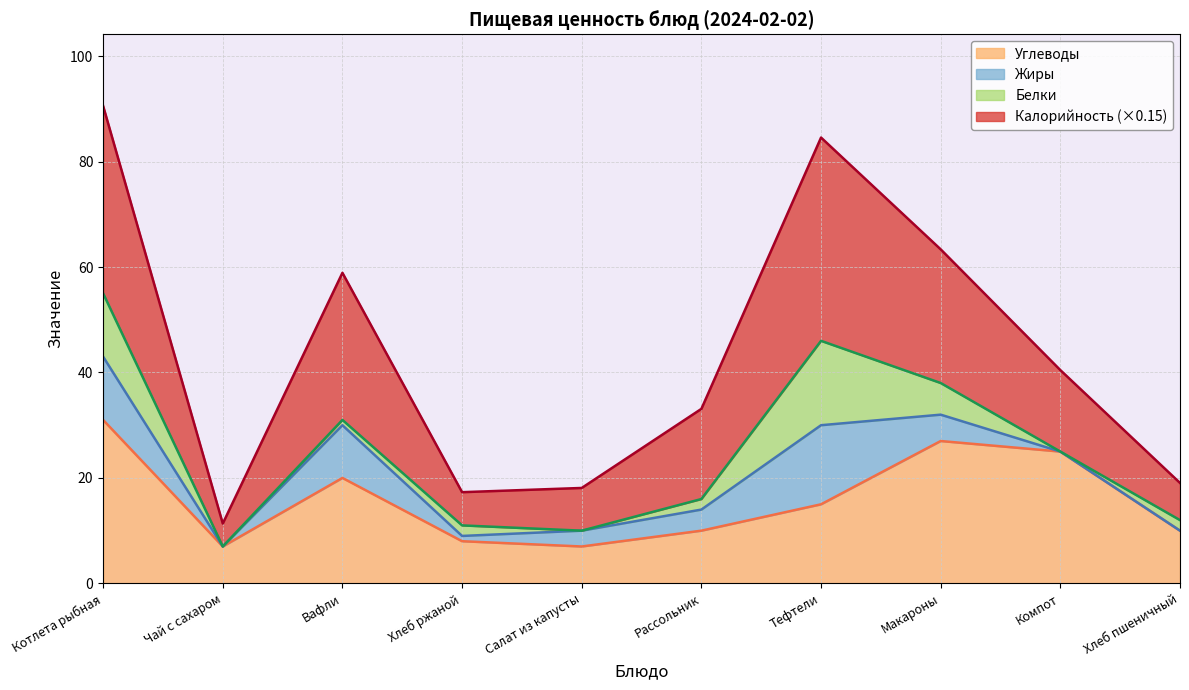

What is the average value of the Углеводы series?

16.0